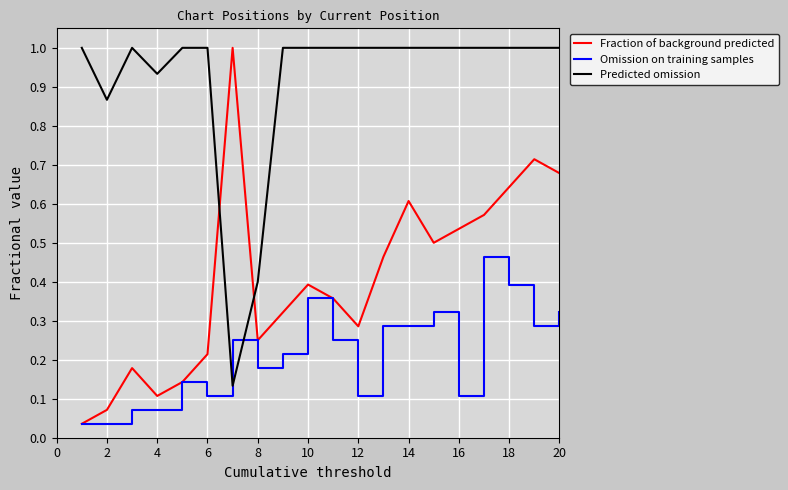

Which series has the largest range (max minus min)?

Fraction of background predicted